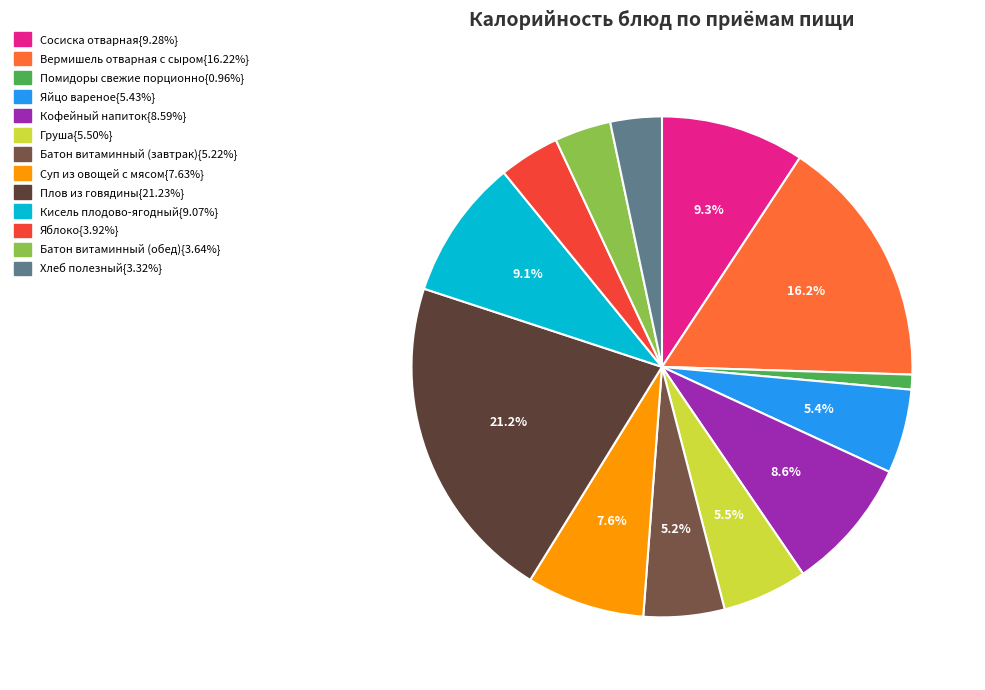

To the nearest percent, what is the difference between the largest and smallest slice percentages?

20%